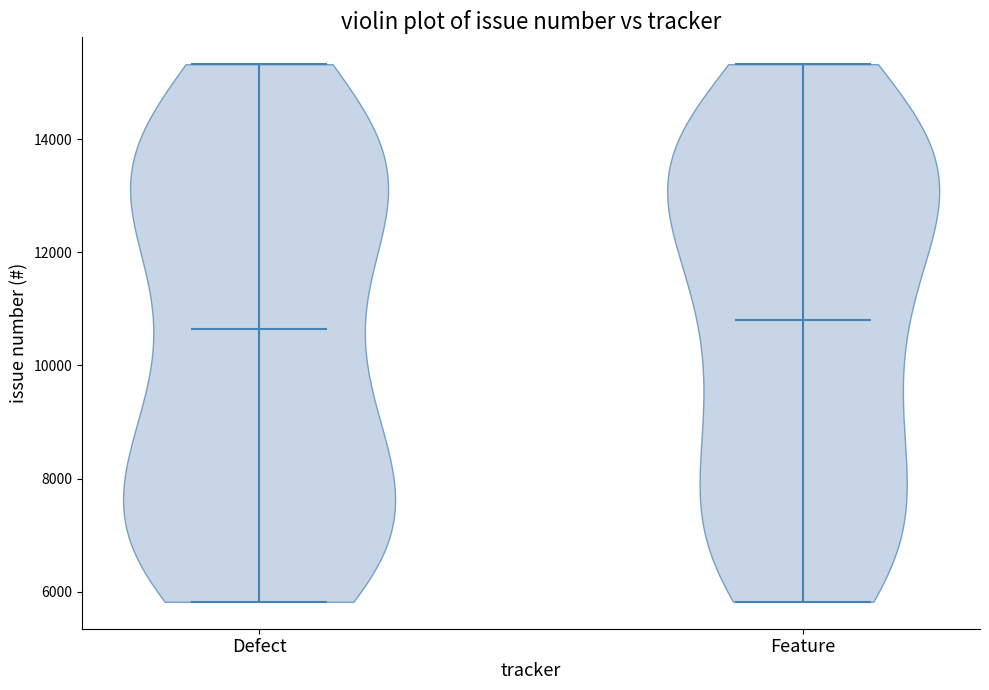

Reading left to right, read every violin against the y-axis: where its median line is, and the lowest and highest points it reaches. The values are not printed on the chart, so give them approximately, as read against the axis.

Defect: median line 10600, lowest point 5800, highest point 15400
Feature: median line 10800, lowest point 5800, highest point 15400